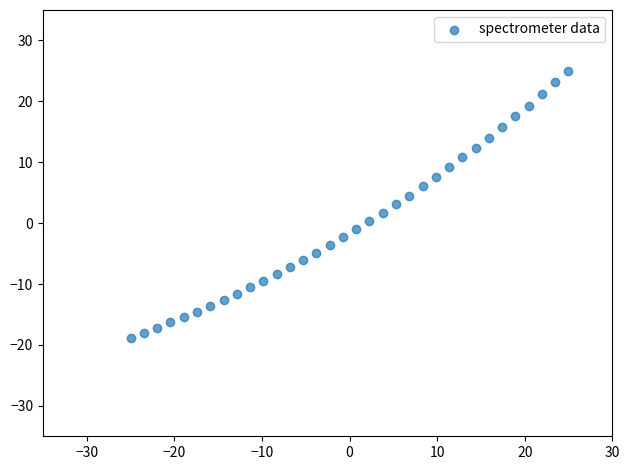

What is the range of X values (max minus min)?

50.0